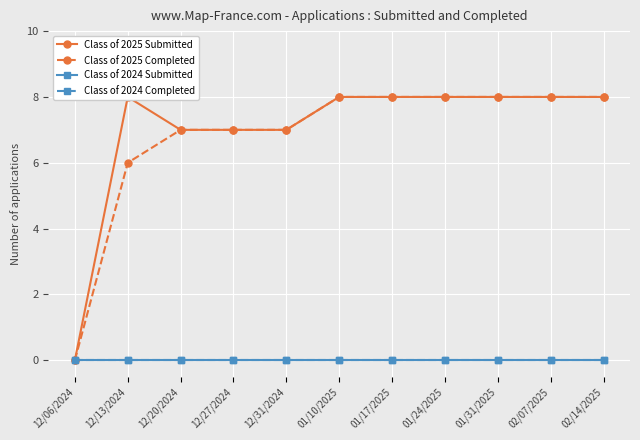

At which label does Class of 2025 Submitted reach its minimum?

12/06/2024